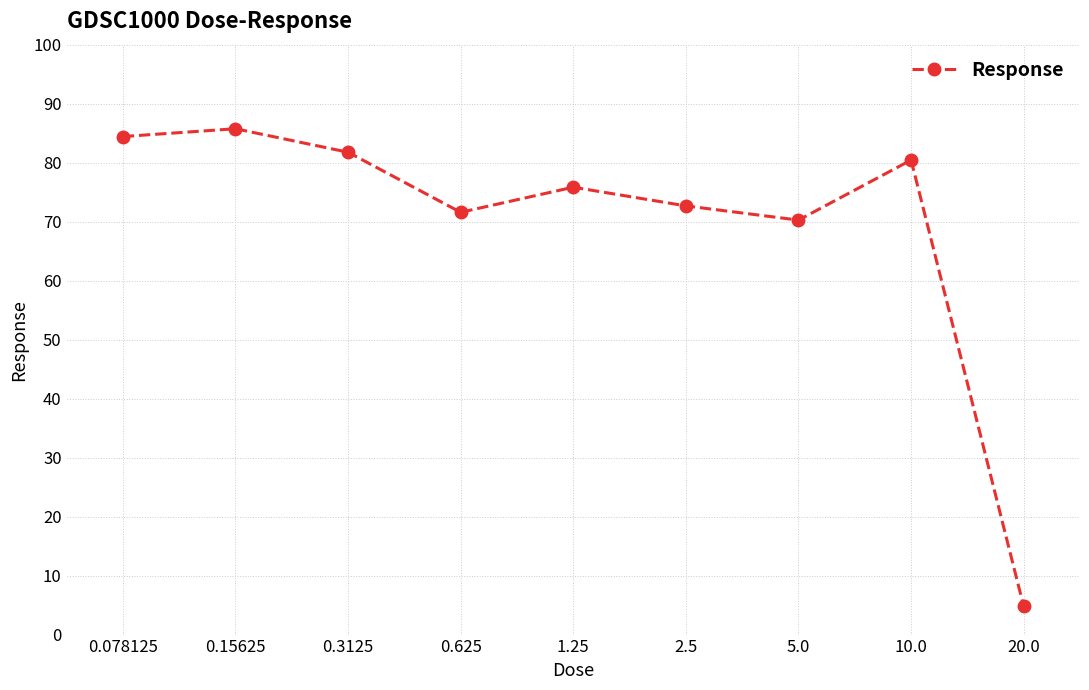

Read the value at 2.5.

72.7